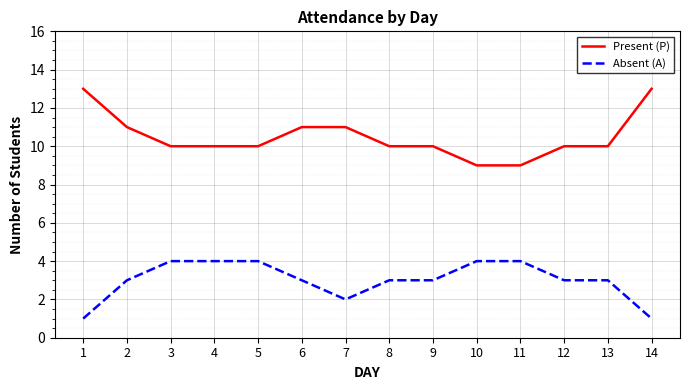

What is the greatest value displayed?

13